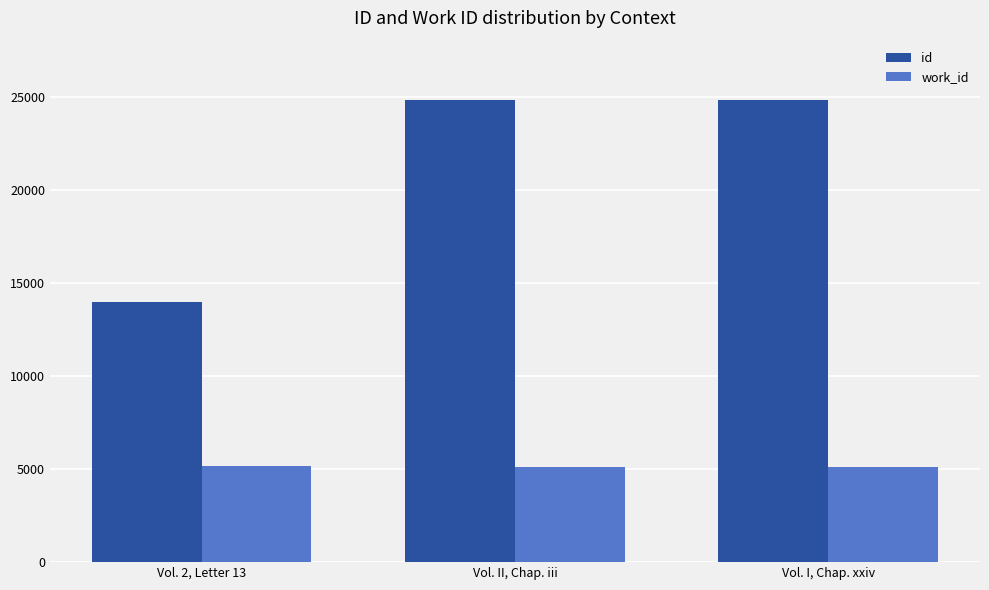

What is the spread (max minus min) of values at Vol. II, Chap. iii?

19729